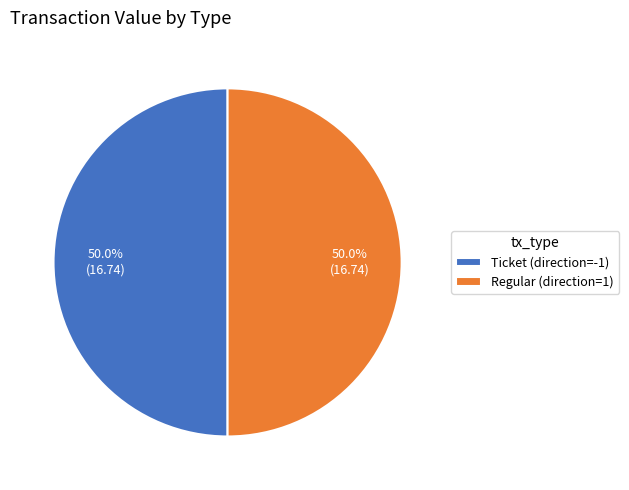

What percentage do Regular (direction=1) and Ticket (direction=-1) together represent?

100.0%